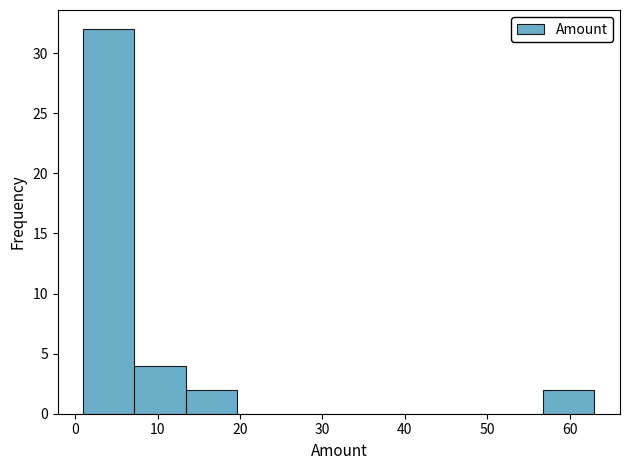

Which range on the x-axis has the tallest bar?

1.0 to 7.2